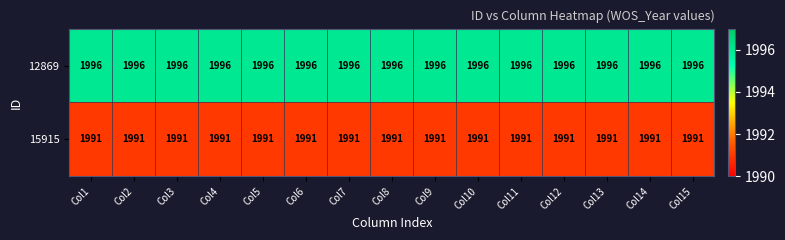

What is the difference between the highest and lowest values at Col11?

5